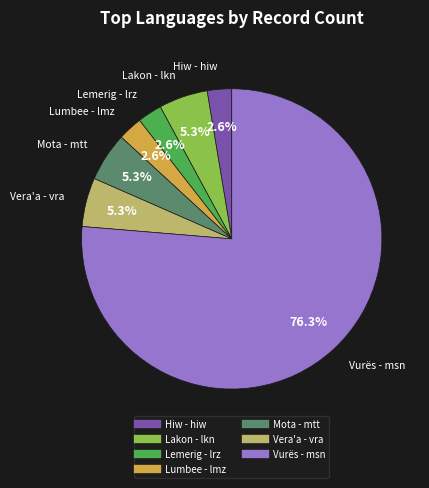

Does any single category account for the majority?

Yes